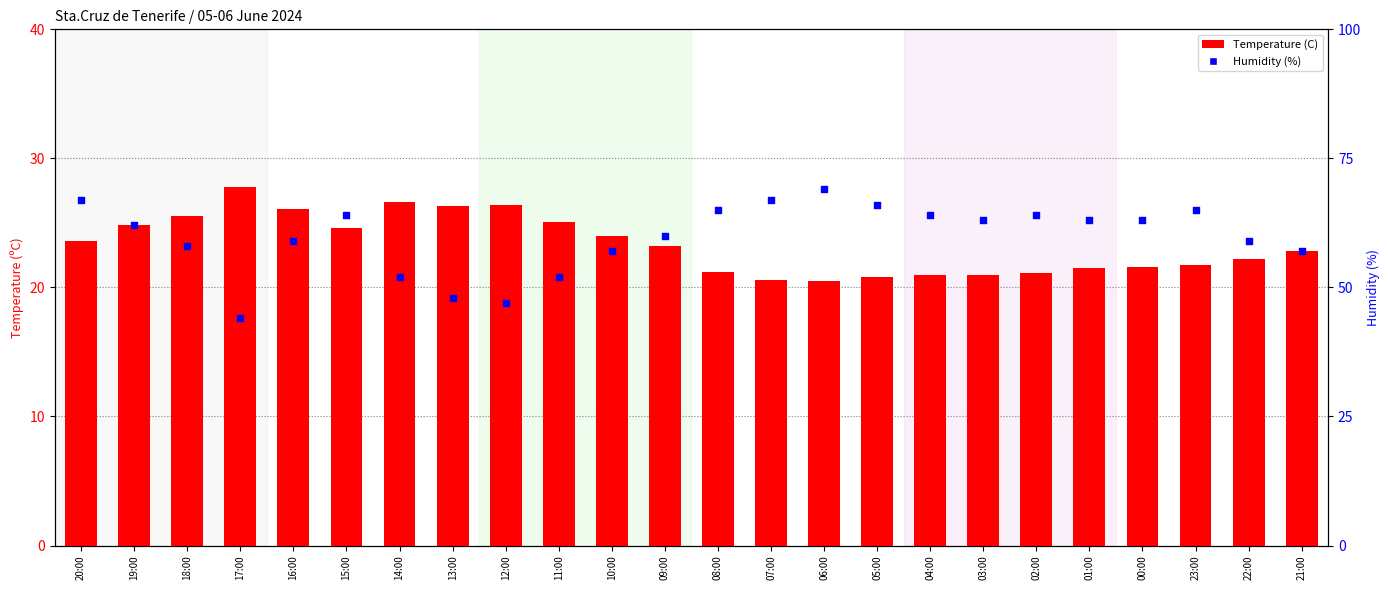

Is the value of Temperature (C) at 22:00 greater than the value of Humidity (%) at 23:00?

No